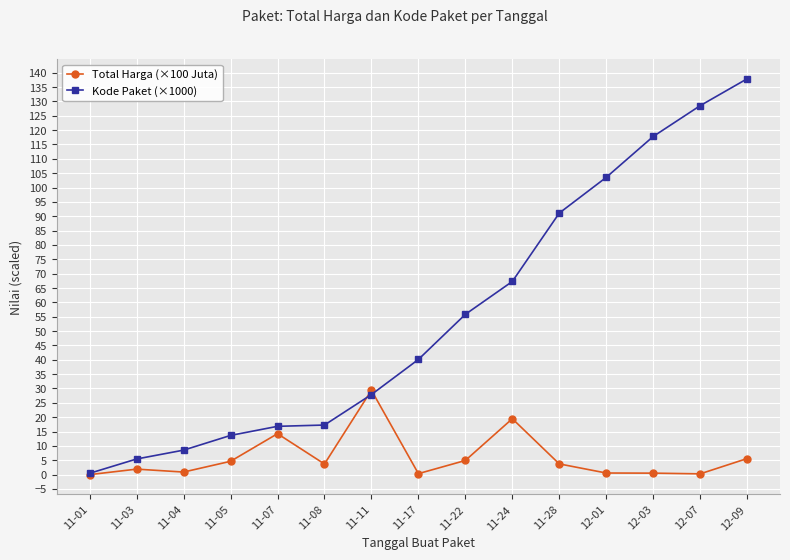

What is the spread (max minus min) of values at 11-11?

1.5